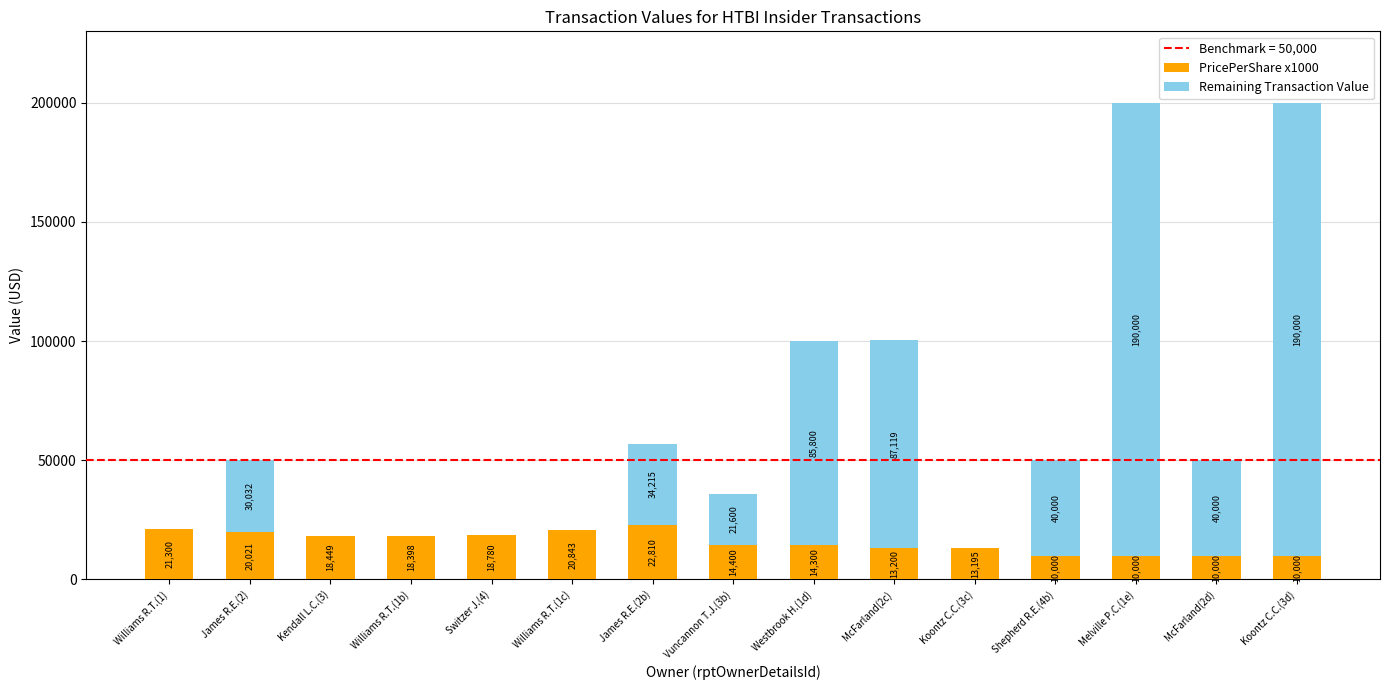

At which label does PricePerShare x1000 reach its peak?

James R.E.(2b)